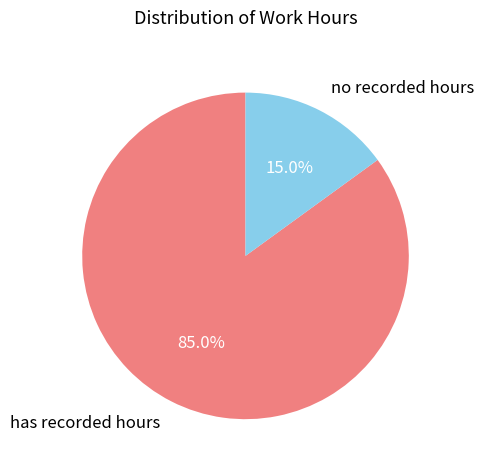

Which has a higher value, no recorded hours or has recorded hours?

has recorded hours